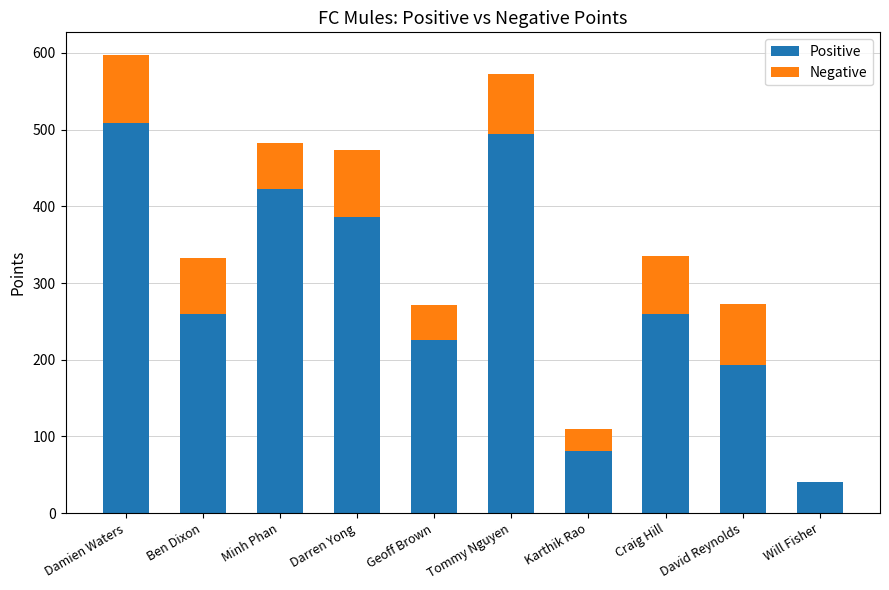

True or false: Positive has a value of 96.8 at Darren Yong.

False